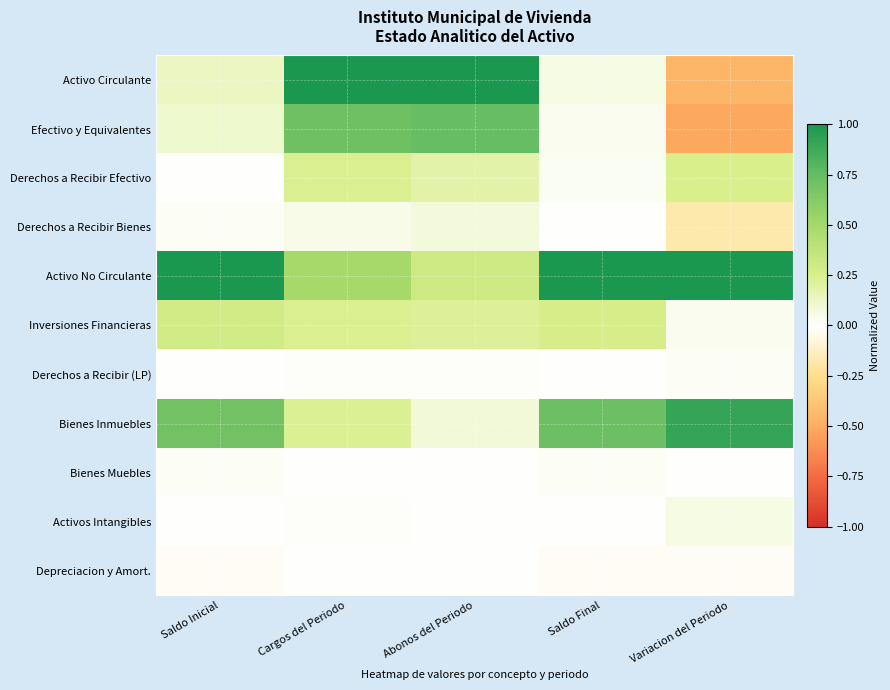

Reading left to right, extract all data points from this chart.

Activo Circulante: Saldo Inicial=0.1	Cargos del Periodo=1.0	Abonos del Periodo=1.0	Saldo Final=0.1	Variacion del Periodo=-0.5
Efectivo y Equivalentes: Saldo Inicial=0.1	Cargos del Periodo=0.7	Abonos del Periodo=0.7	Saldo Final=0.0	Variacion del Periodo=-0.5
Derechos a Recibir Efectivo: Saldo Inicial=0.0	Cargos del Periodo=0.2	Abonos del Periodo=0.2	Saldo Final=0.0	Variacion del Periodo=0.2
Derechos a Recibir Bienes: Saldo Inicial=0.0	Cargos del Periodo=0.1	Abonos del Periodo=0.1	Saldo Final=0.0	Variacion del Periodo=-0.2
Activo No Circulante: Saldo Inicial=1.0	Cargos del Periodo=0.5	Abonos del Periodo=0.3	Saldo Final=1.0	Variacion del Periodo=1.0
Inversiones Financieras: Saldo Inicial=0.3	Cargos del Periodo=0.2	Abonos del Periodo=0.2	Saldo Final=0.3	Variacion del Periodo=0.0
Derechos a Recibir (LP): Saldo Inicial=0.0	Cargos del Periodo=0.0	Abonos del Periodo=0.0	Saldo Final=0.0	Variacion del Periodo=0.0
Bienes Inmuebles: Saldo Inicial=0.7	Cargos del Periodo=0.2	Abonos del Periodo=0.1	Saldo Final=0.7	Variacion del Periodo=0.9
Bienes Muebles: Saldo Inicial=0.0	Cargos del Periodo=0.0	Abonos del Periodo=0.0	Saldo Final=0.0	Variacion del Periodo=0.0
Activos Intangibles: Saldo Inicial=0.0	Cargos del Periodo=0.0	Abonos del Periodo=0.0	Saldo Final=0.0	Variacion del Periodo=0.1
Depreciacion y Amort.: Saldo Inicial=-0.0	Cargos del Periodo=0.0	Abonos del Periodo=0.0	Saldo Final=-0.0	Variacion del Periodo=-0.0